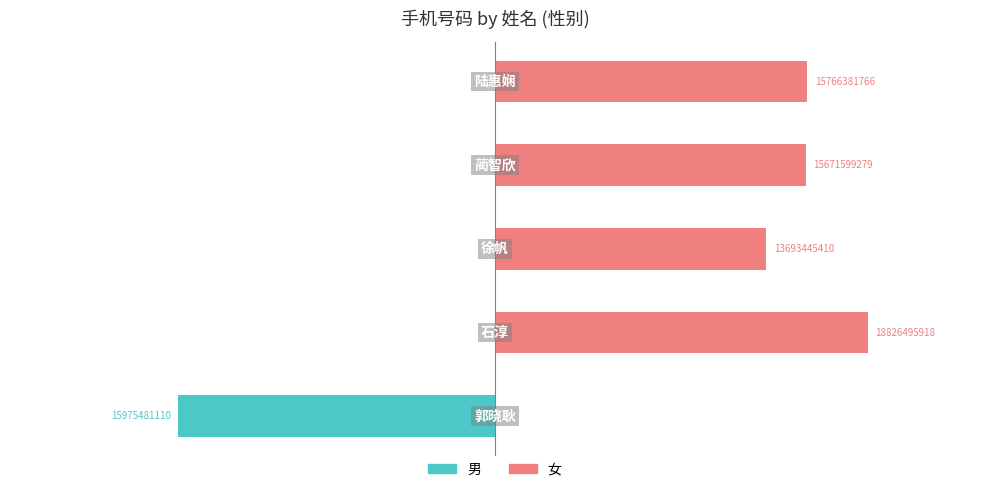

What value does the 男 series have at 0?

-15975481110